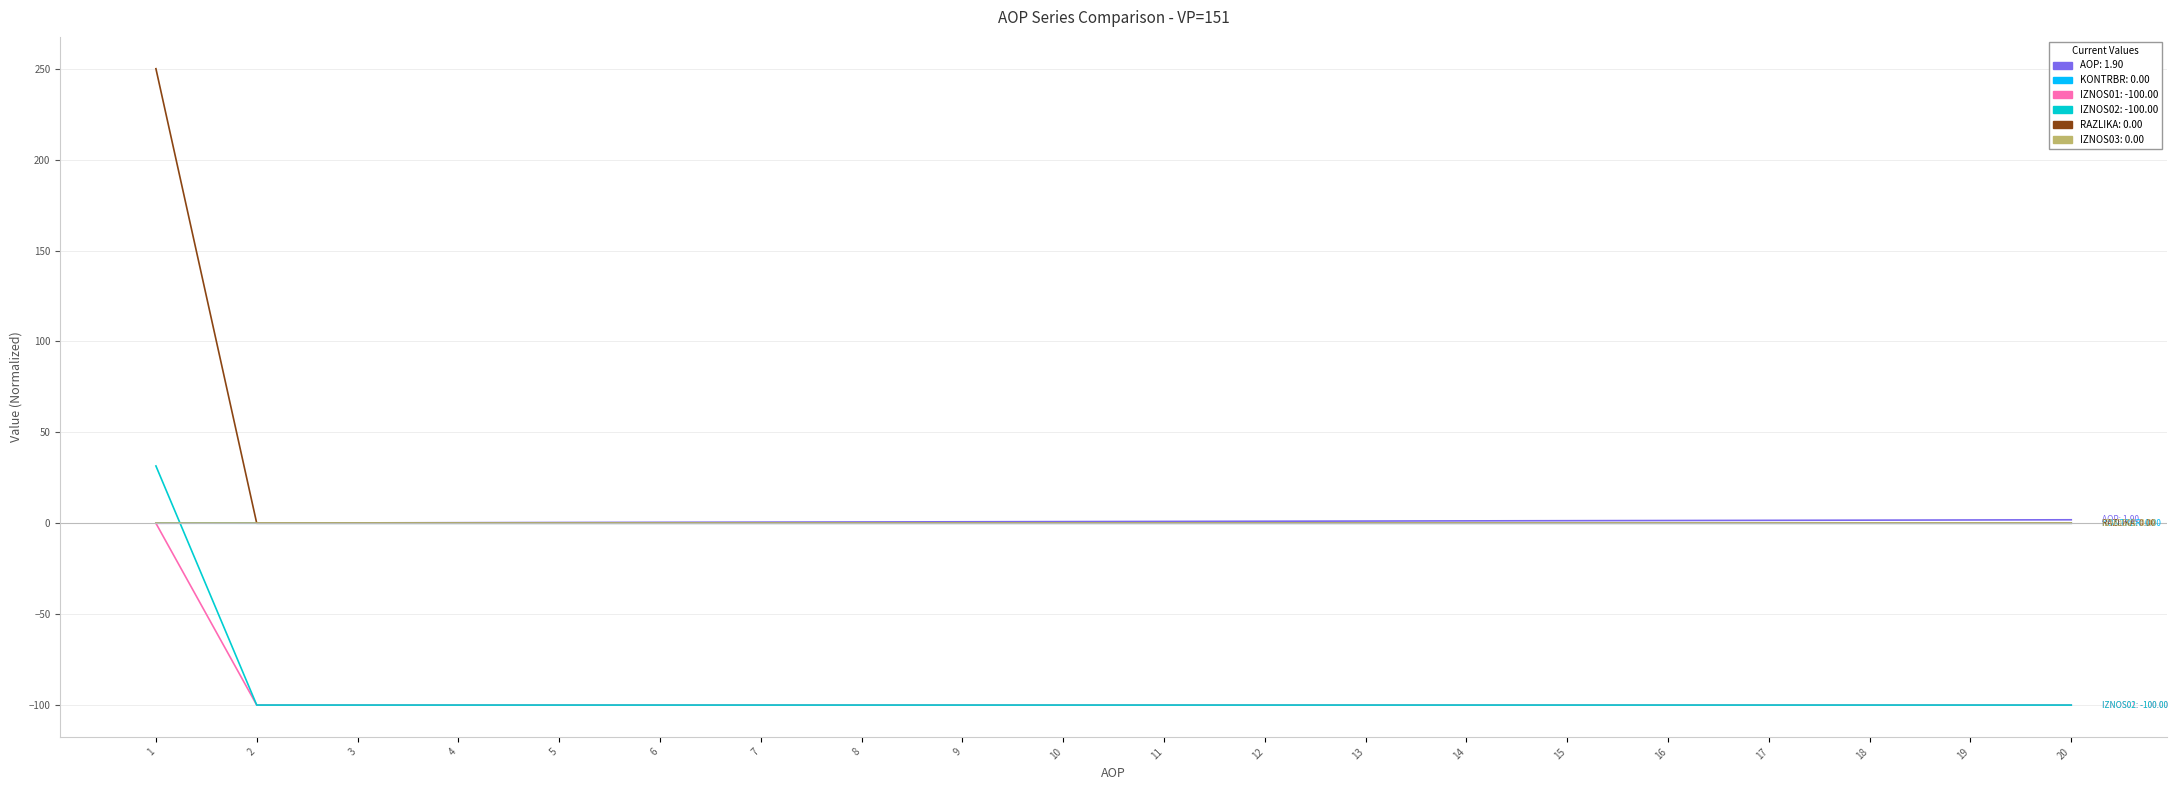

What is the minimum value shown in the chart?

-100.0